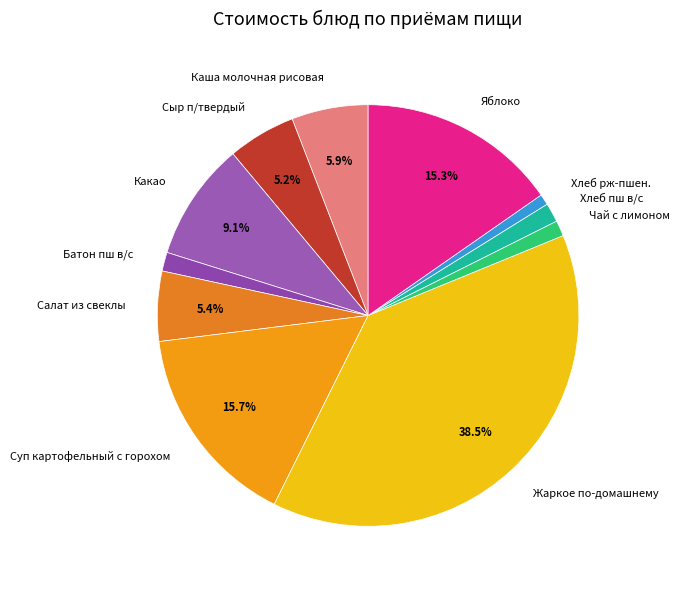

Which slice is the largest?

Жаркое по-домашнему